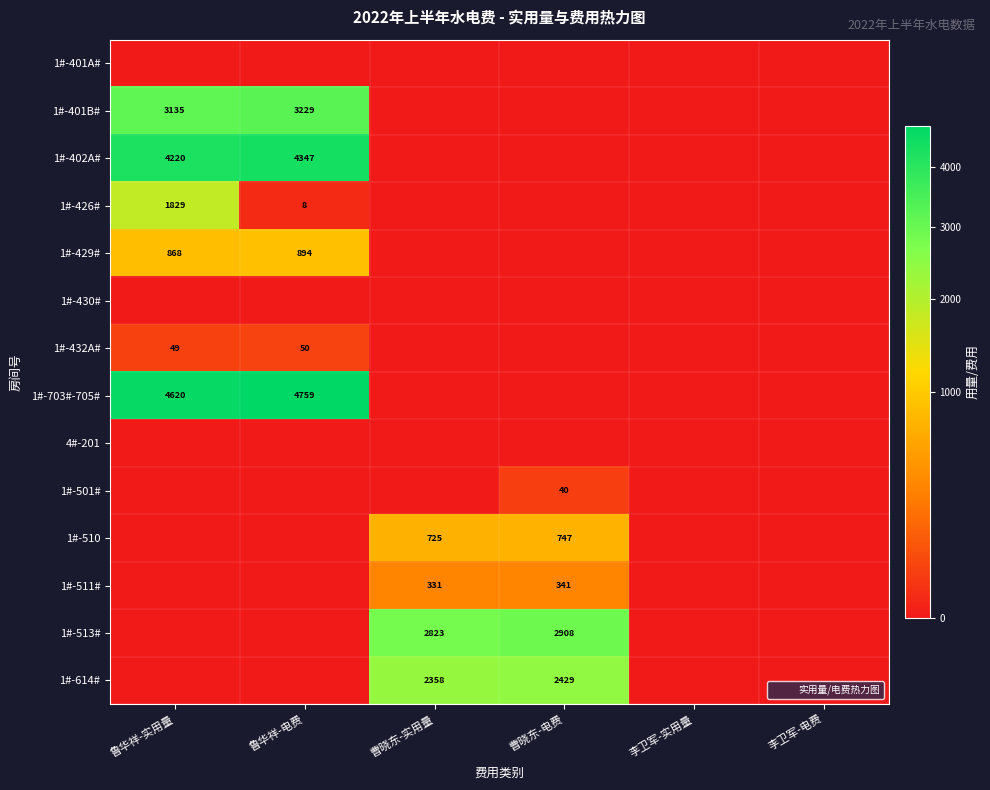

How many values in 1#-426# are above zero?

2